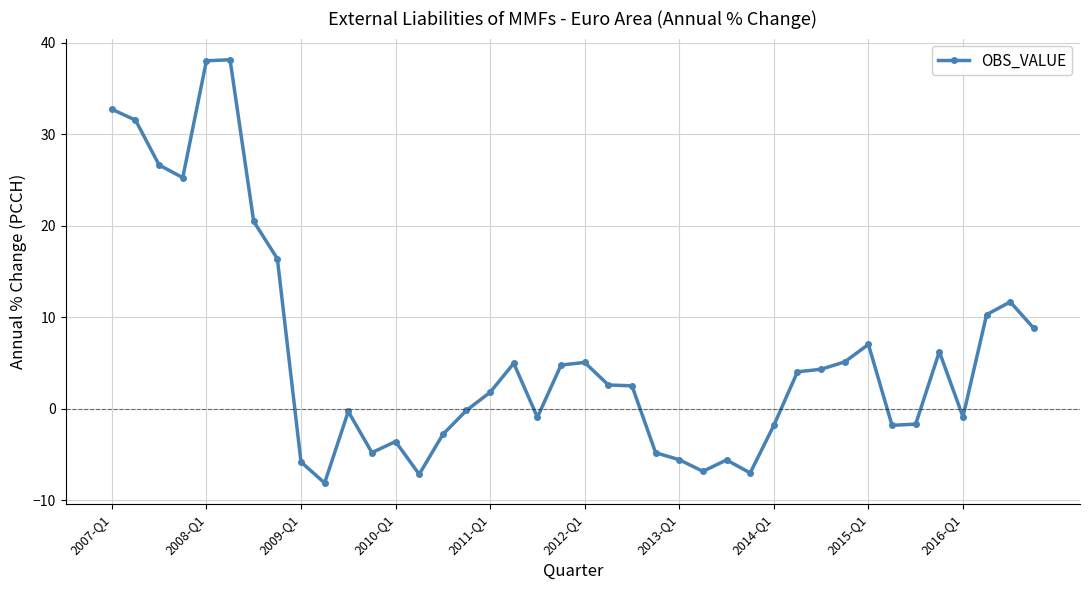

How many lines are shown in the chart?

1